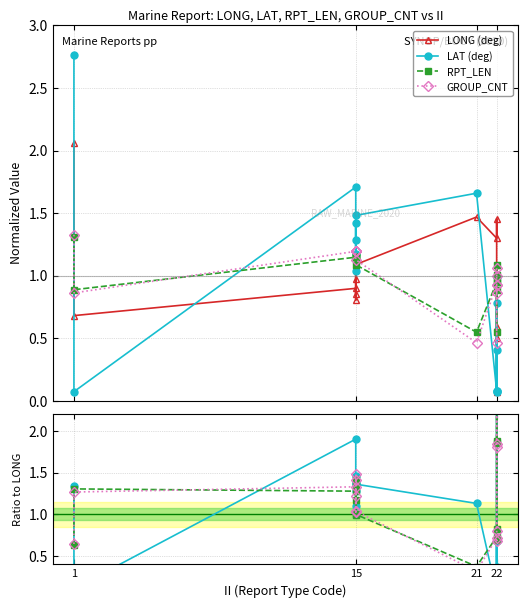

Between 9 and 10, which series saw the biggest shift?

LAT (deg)